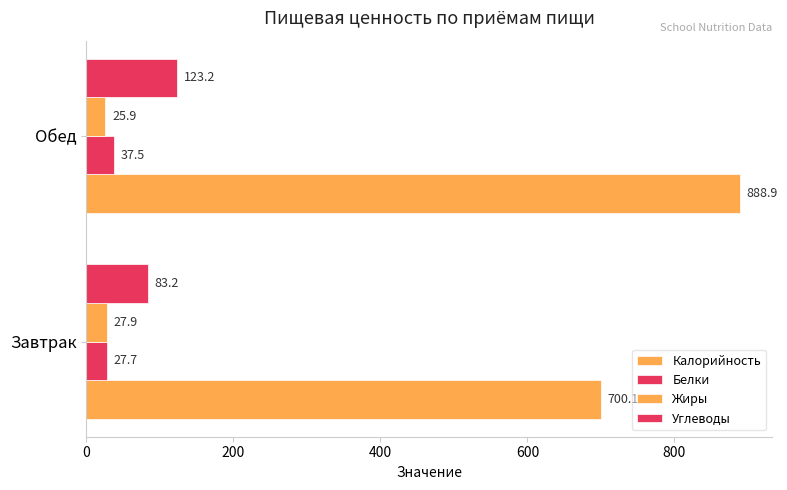

At how many categories does at least one series exceed 462?

2